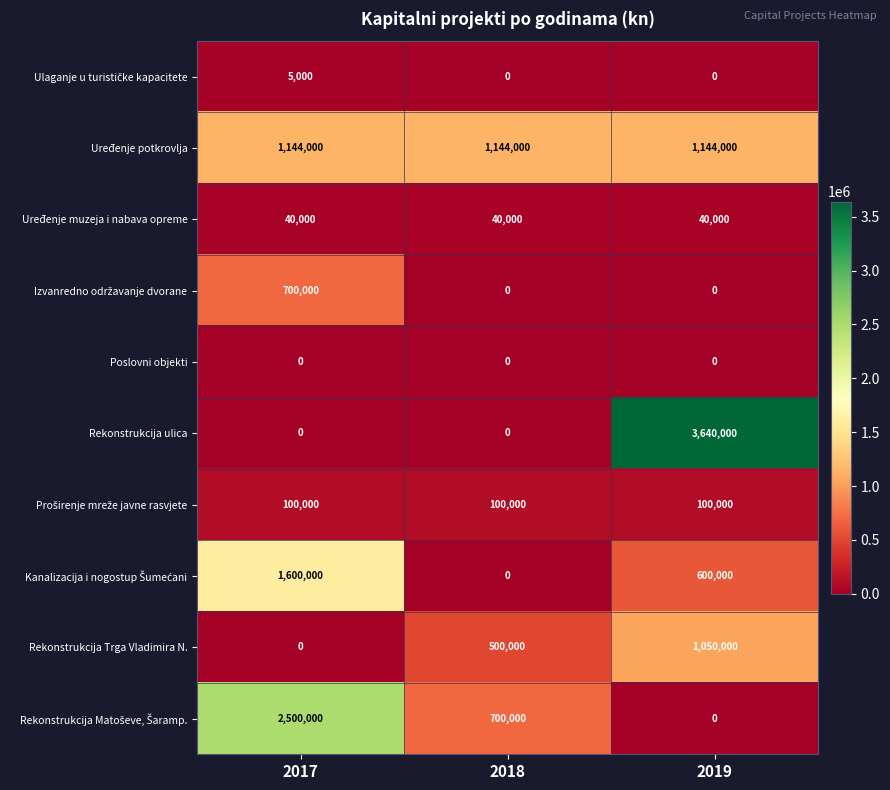

What is the maximum value shown in the chart?

3640000